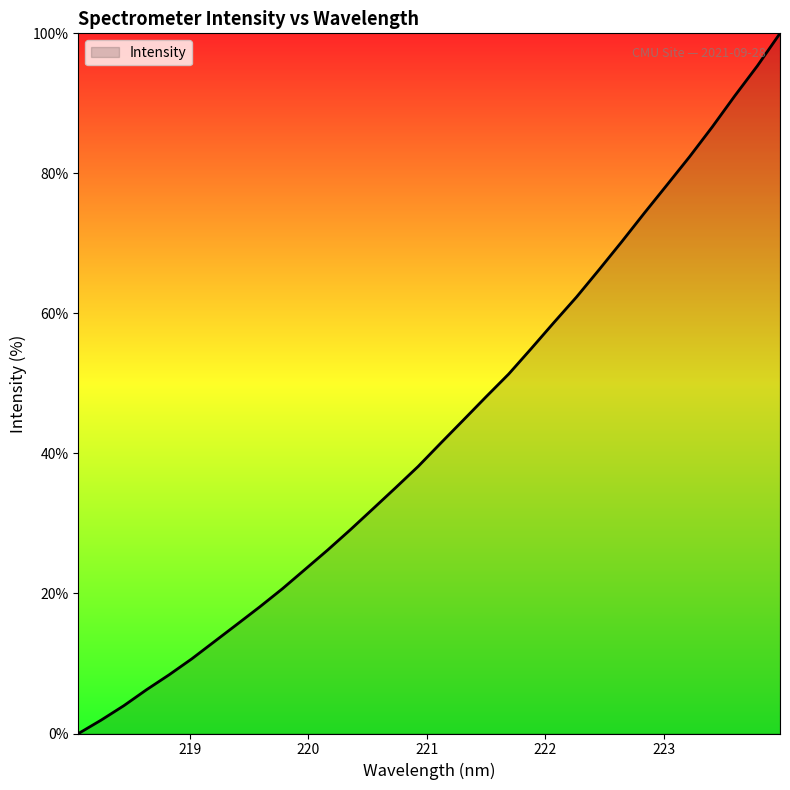

What is the maximum value shown in the chart?

100.0